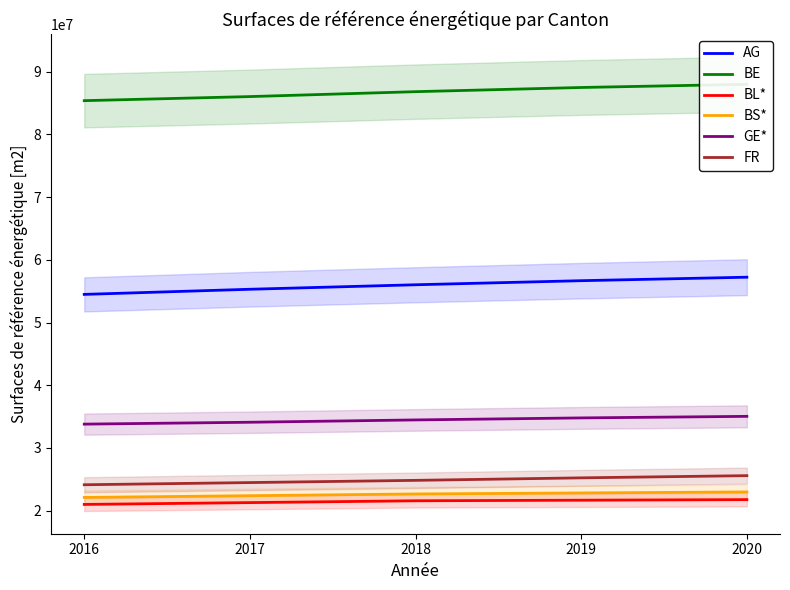

Which series changed the most between 2019 and 2020?

AG